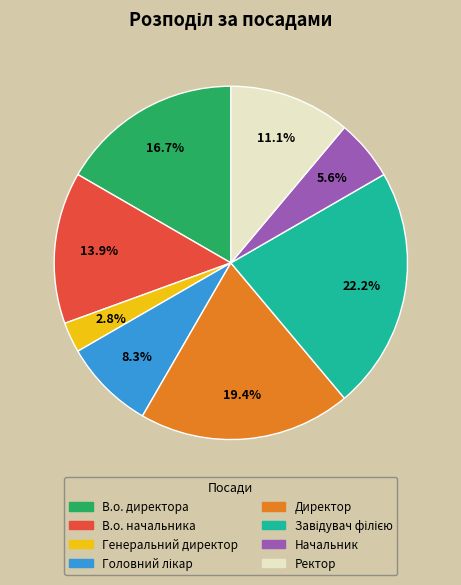

What is the ratio of the value at Ректор to the value at В.о. директора?

0.7